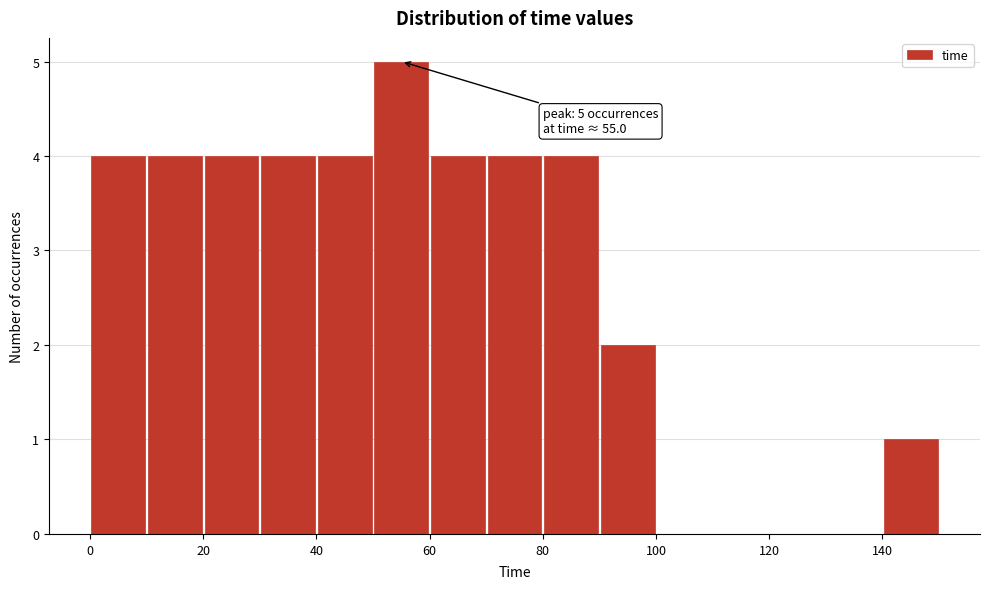

Over which range of the x-axis is the bar tallest?

50 to 60